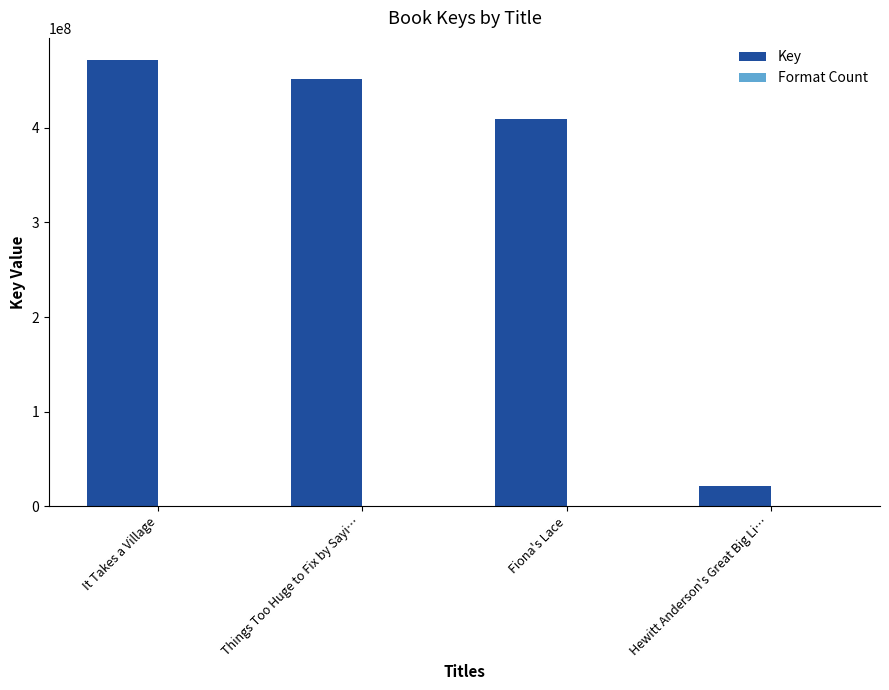

What is the maximum value for Key?

471563533